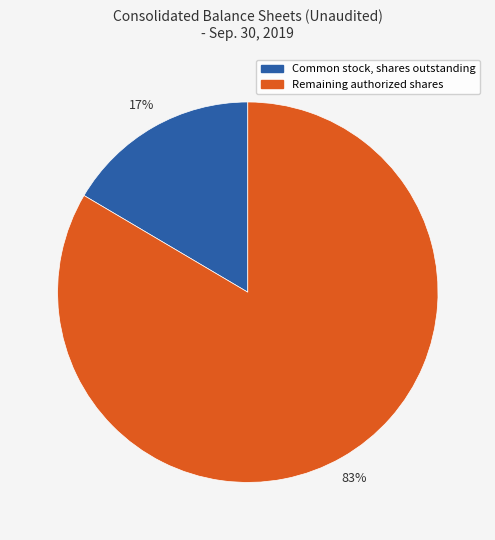

To the nearest percent, what is the average slice percentage?

50%